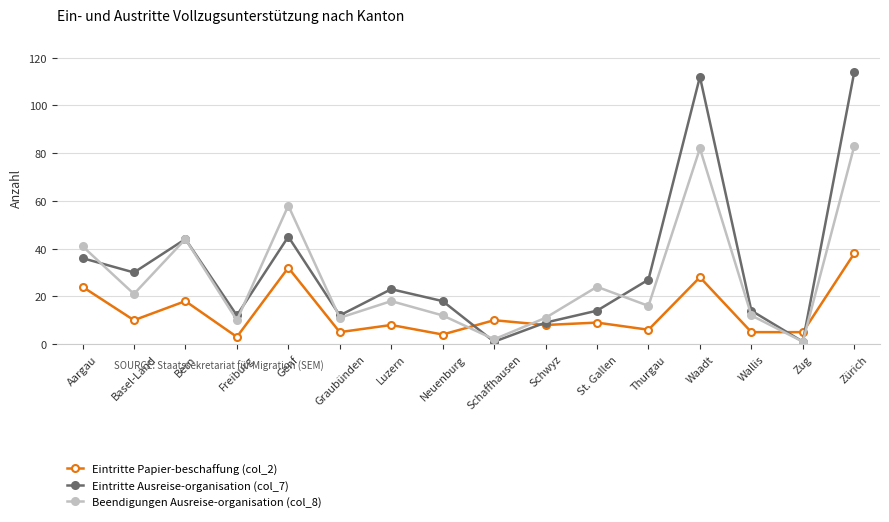

Rank the series by their average value, from highest to lowest.

Eintritte Ausreise-organisation (col_7), Beendigungen Ausreise-organisation (col_8), Eintritte Papier-beschaffung (col_2)